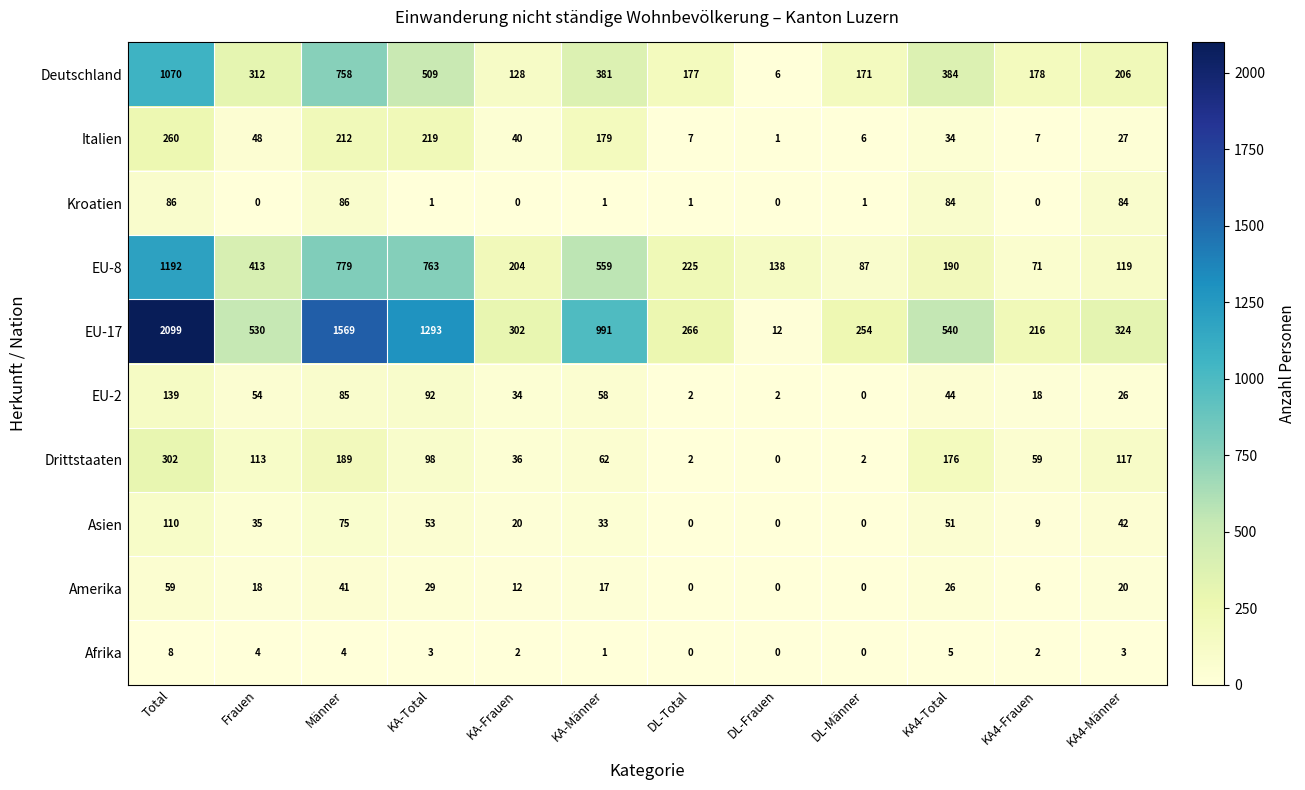

At how many categories does at least one series exceed 31?

12